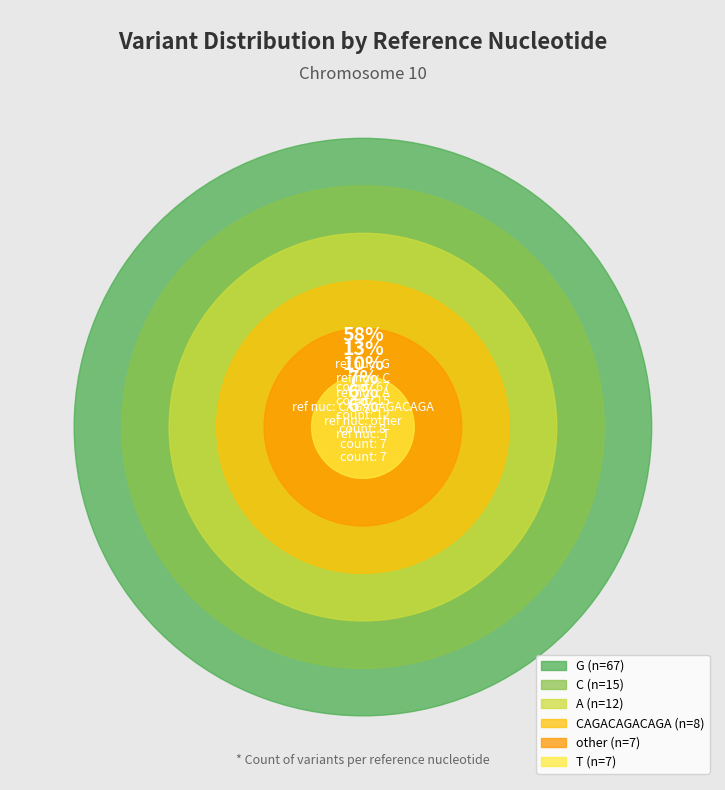

True or false: C accounts for 13% of the total.

True